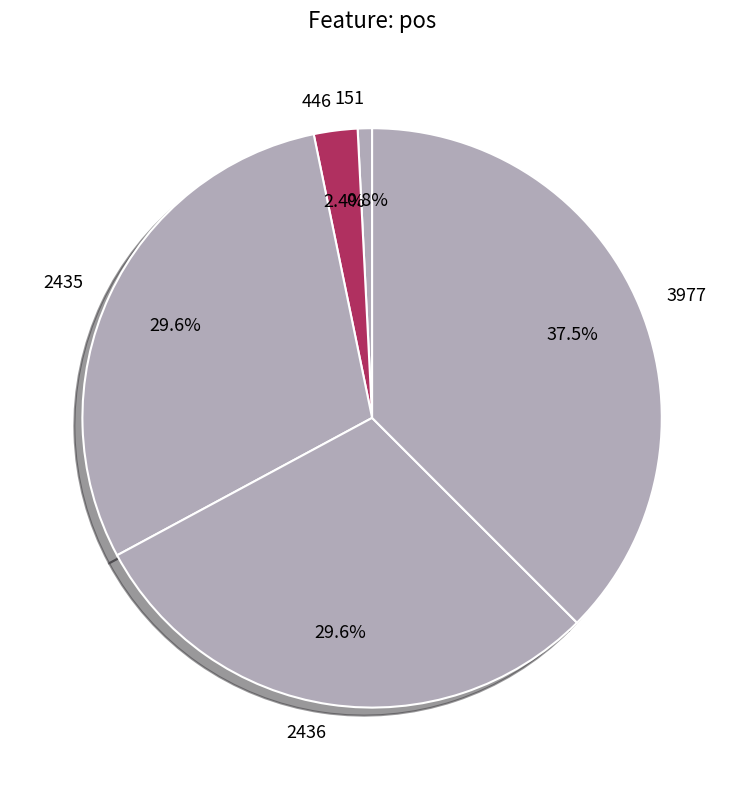

Count the number of slices in the pie.

5